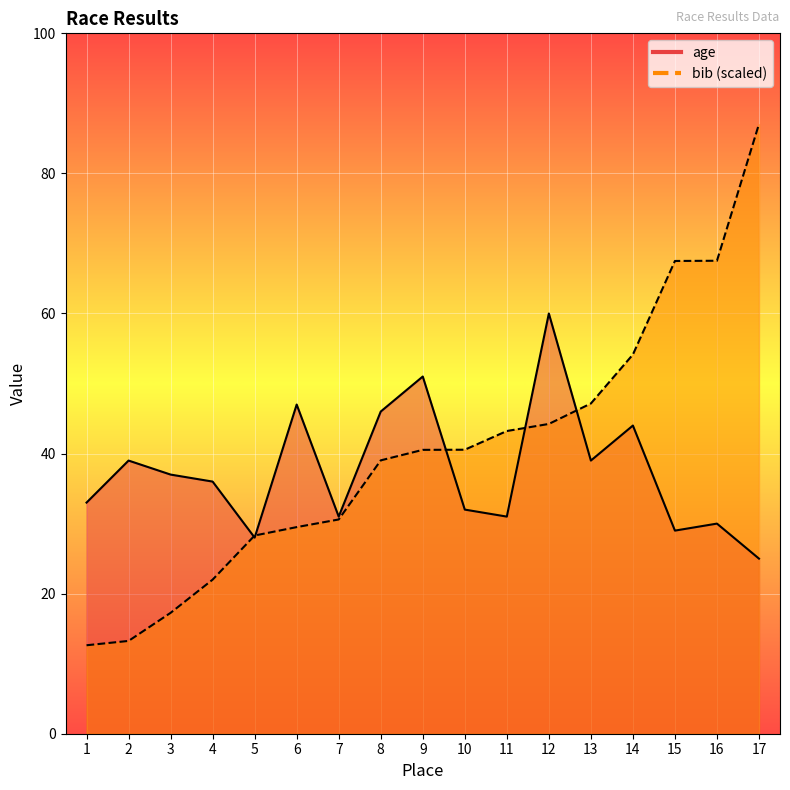

Reading left to right, extract all data points from this chart.

age: 1=33.0	2=39.0	3=37.0	4=36.0	5=28.0	6=47.0	7=31.0	8=46.0	9=51.0	10=32.0	11=31.0	12=60.0	13=39.0	14=44.0	15=29.0	16=30.0	17=25.0
bib_scaled: 1=12.6	2=13.2	3=17.3	4=22.0	5=28.3	6=29.5	7=30.6	8=39.0	9=40.5	10=40.5	11=43.2	12=44.2	13=47.1	14=54.1	15=67.5	16=67.5	17=87.0